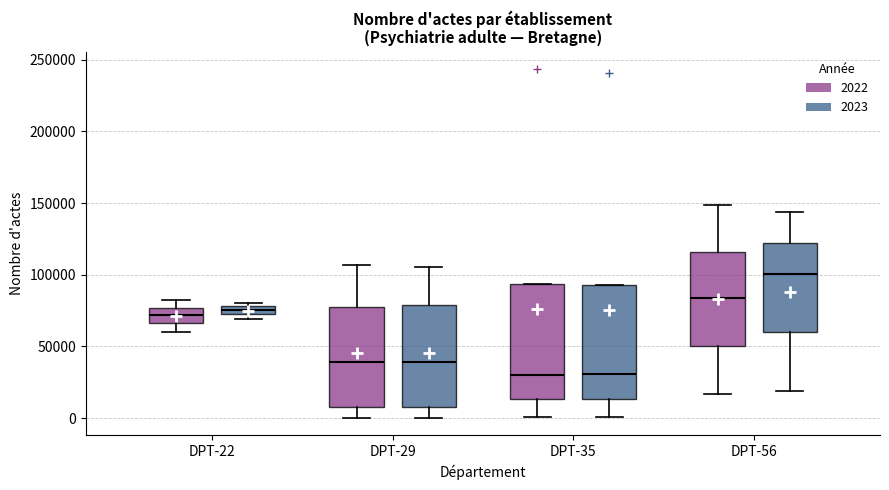

Where is the lower edge of the box for DPT-35 (2023) on the y-axis? The values are not printed on the chart, so give them approximately, as read against the axis.

15000